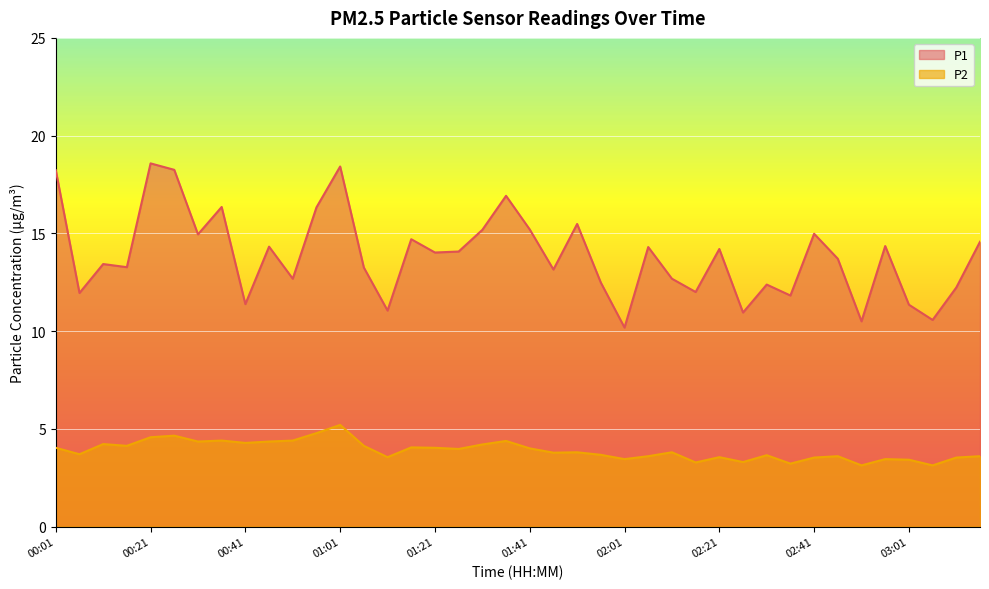

The value of P2 at 02:41 is 5.3. True or false?

False